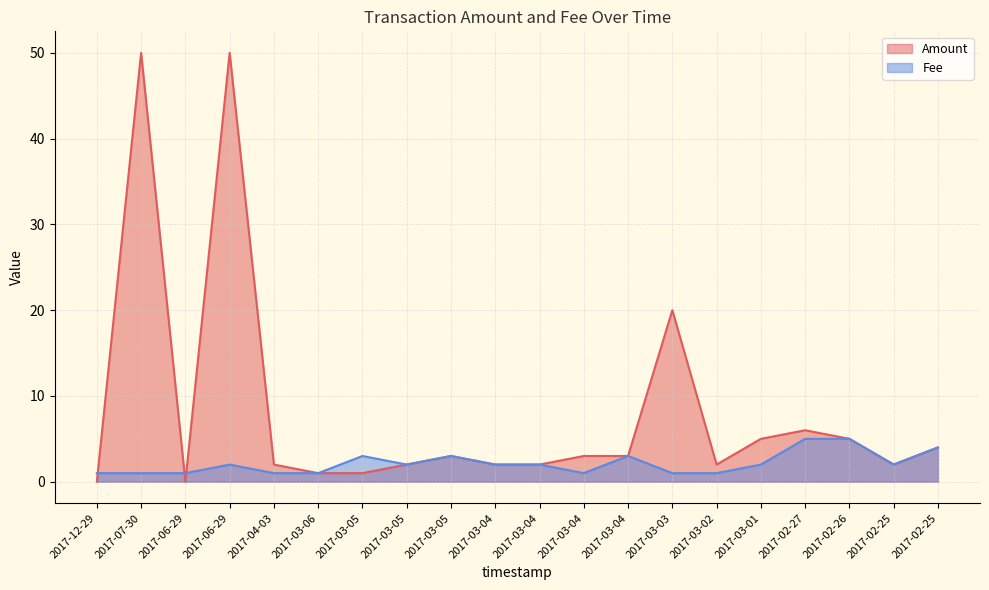

At which category does the data reach its first local valley?

2017-03-06